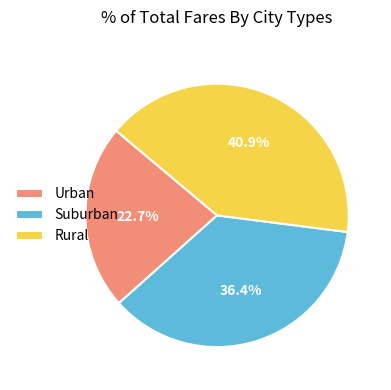

How many slices are in this pie chart?

3